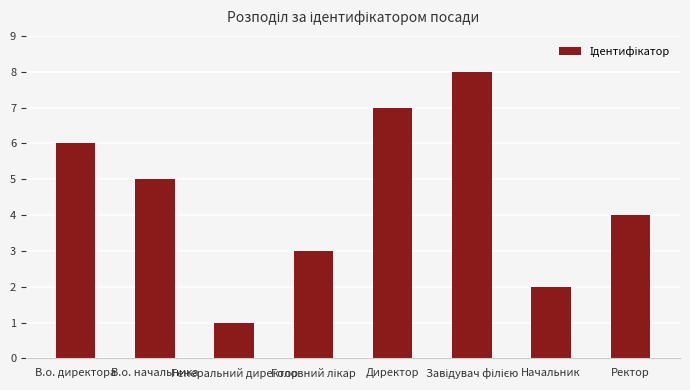

What is the sum of the values at В.о. начальника and В.о. директора?

11